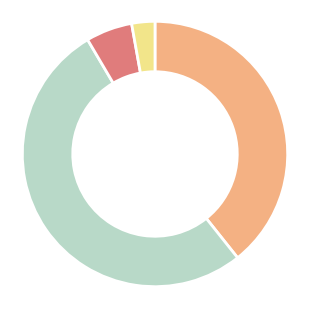

Does any single category account for the majority?

Yes